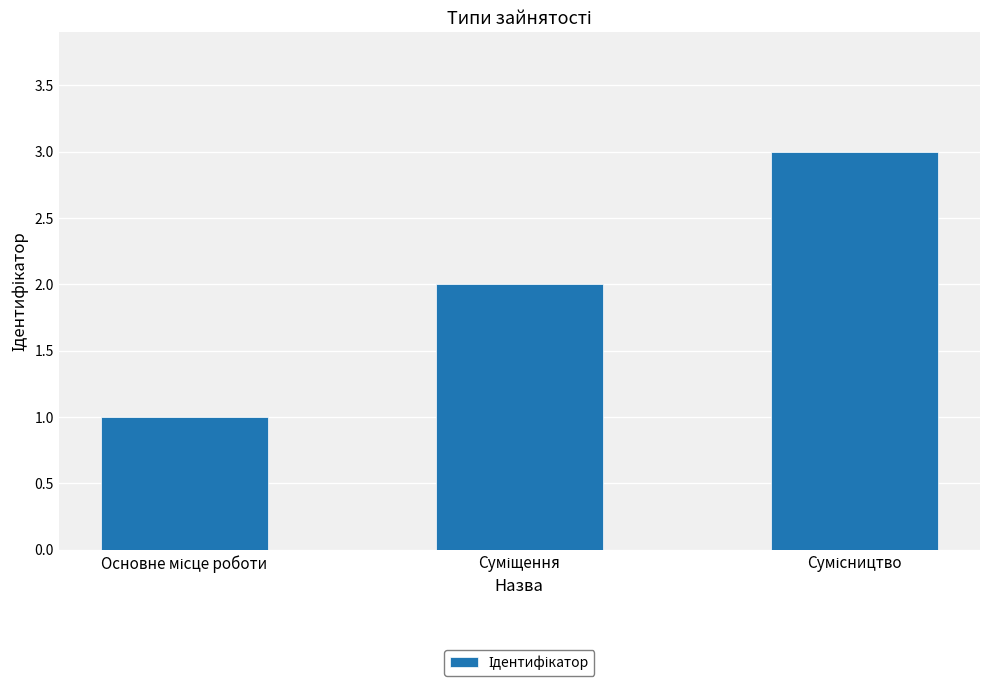

What is the greatest value displayed?

3